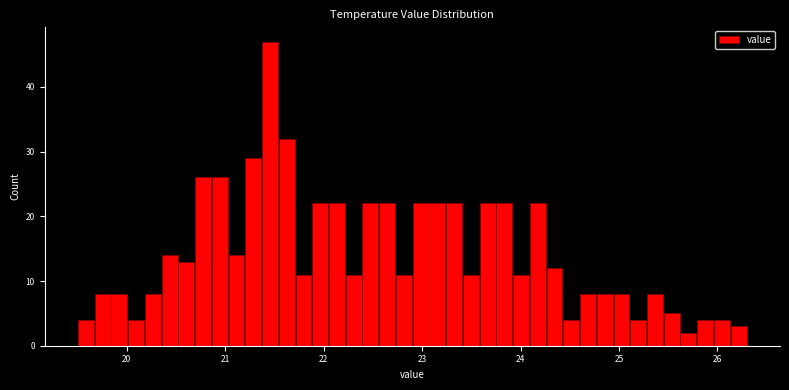

Read against the x-axis, roughly where is the centre of the tallest bar?

21.5